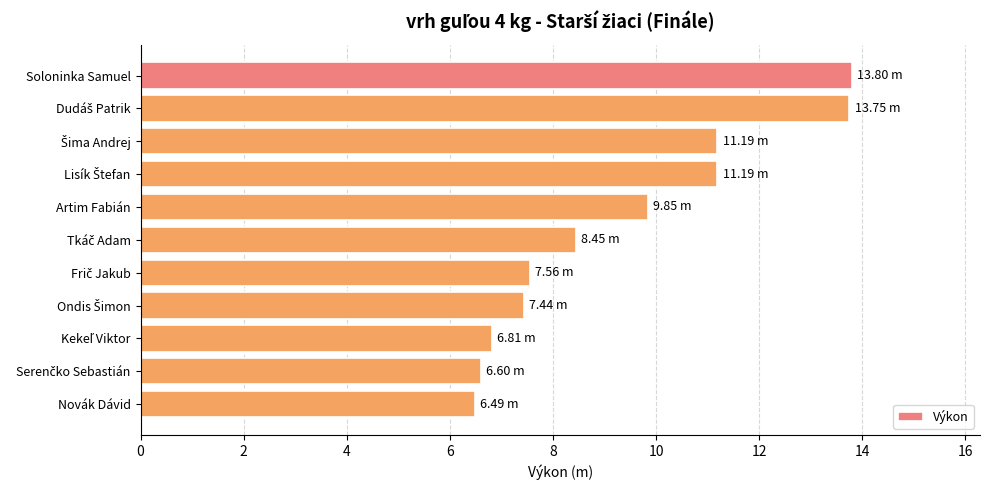

What is the difference between the second highest and minimum values?

7.3